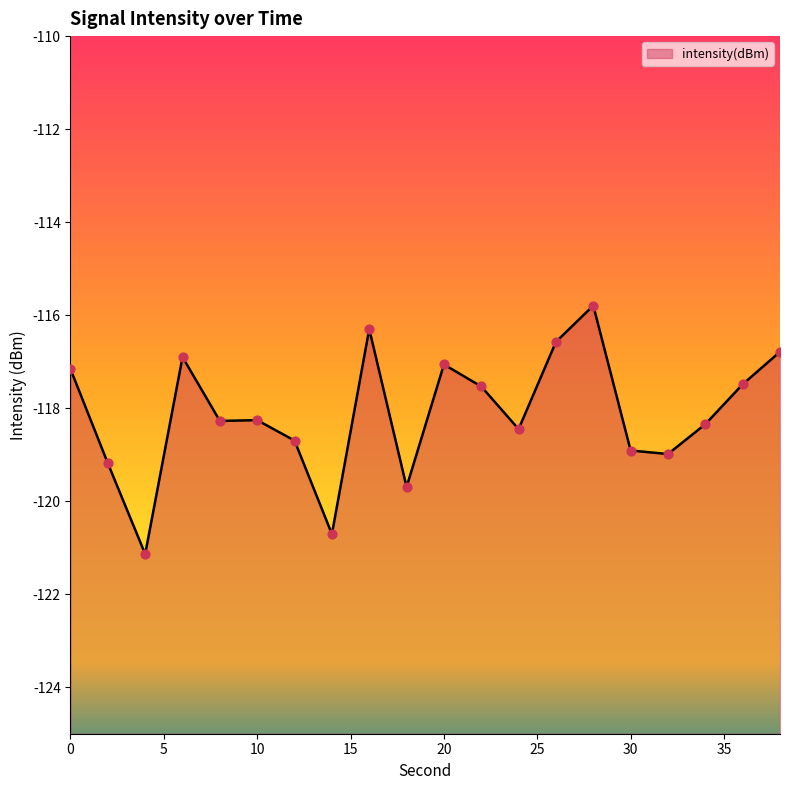

Which has a higher value, 20 or 28?

28